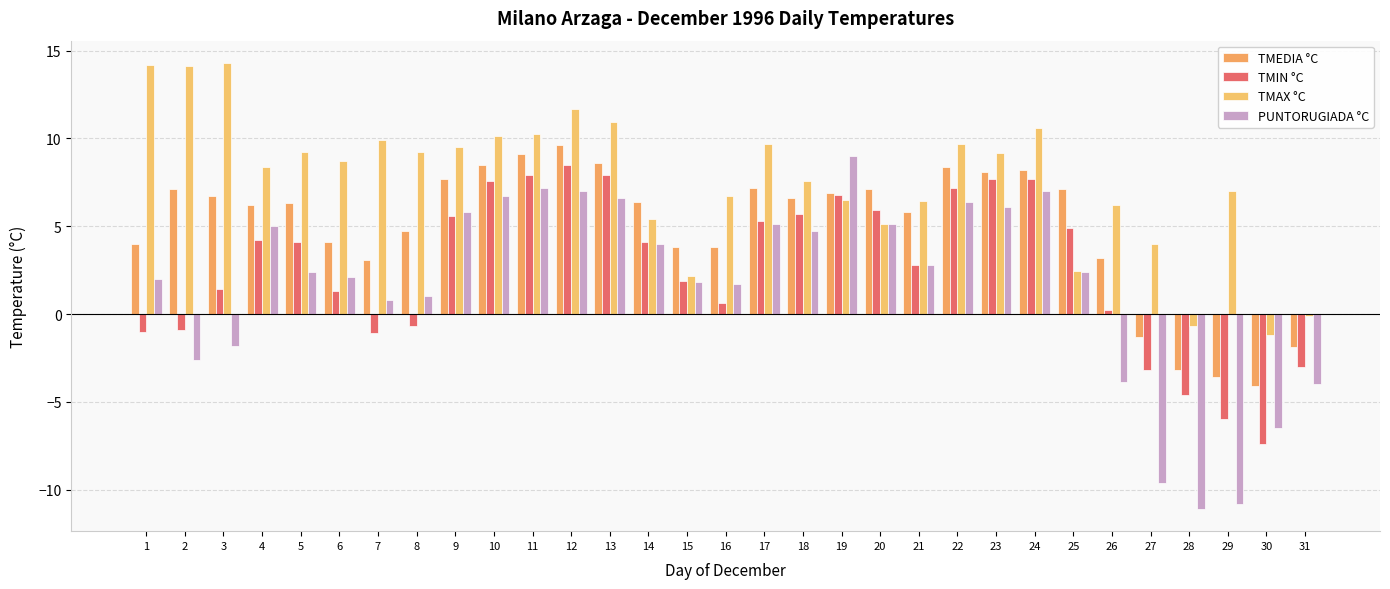

What are all the series names shown in the legend?

TMEDIA °C, TMIN °C, TMAX °C, PUNTORUGIADA °C